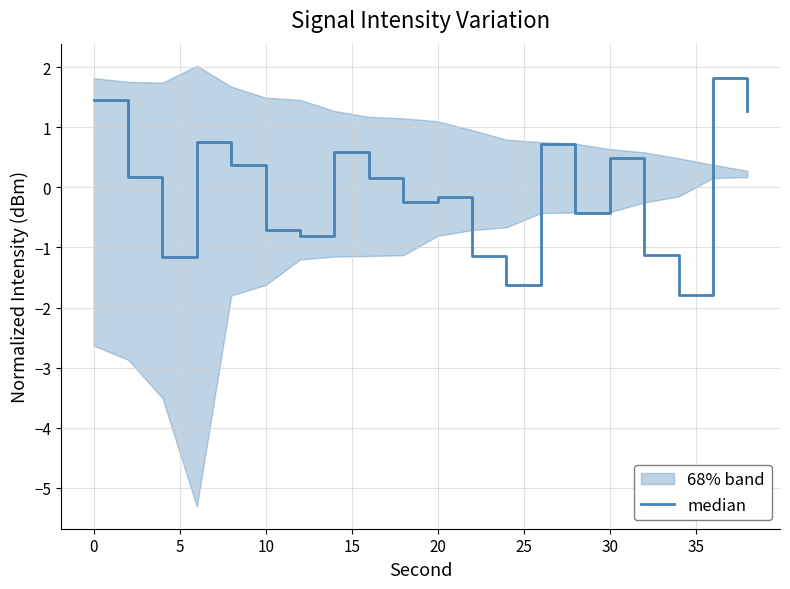

What is the greatest value displayed?

1.8